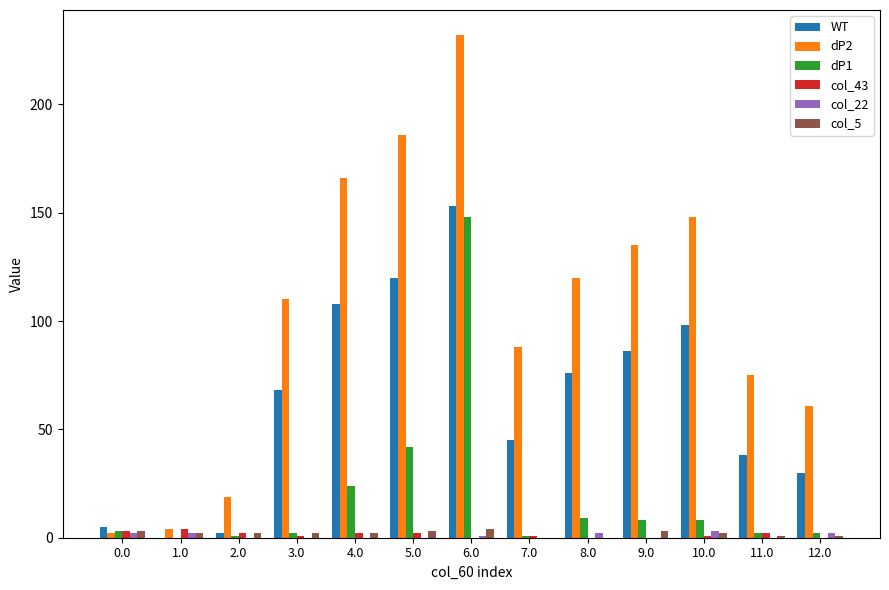

What is the maximum value shown in the chart?

232